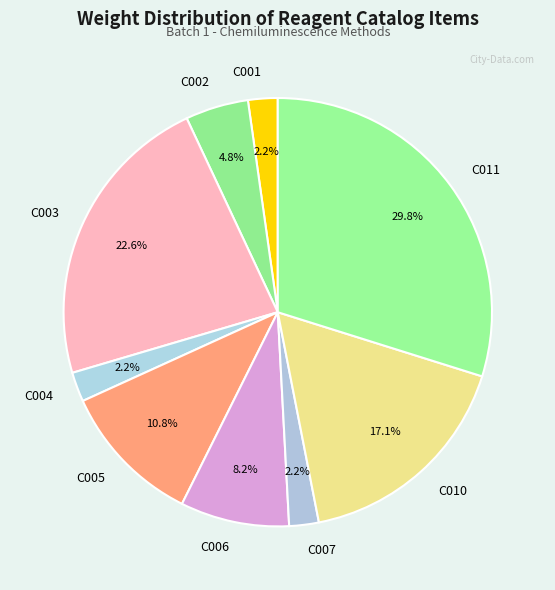

Is C006 the majority of the pie?

No